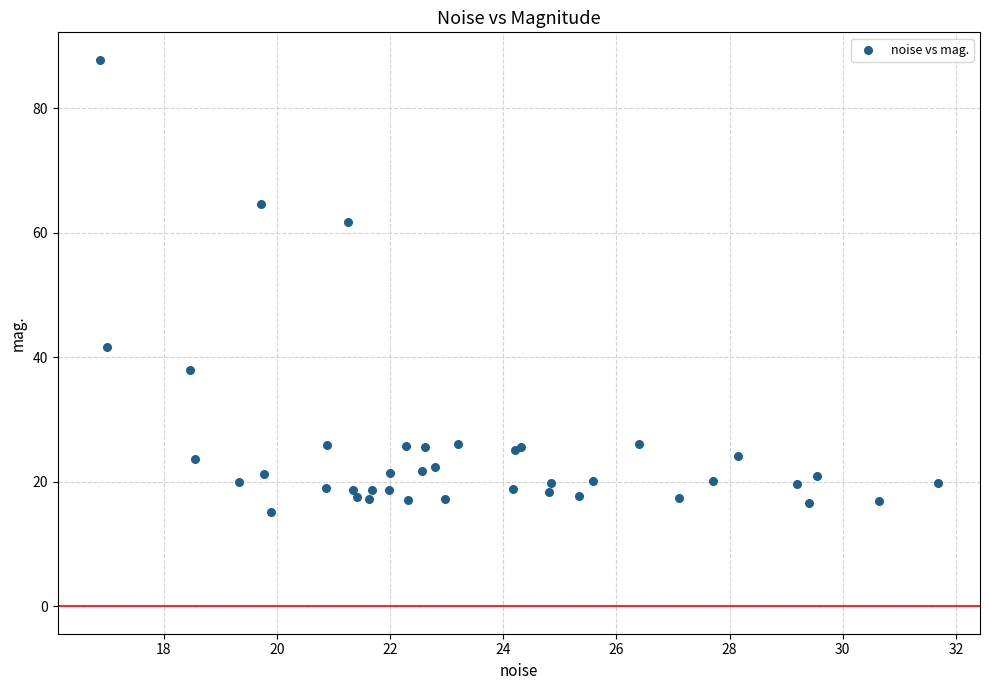

What Y value in the scatter plot is closest to 51?

41.6